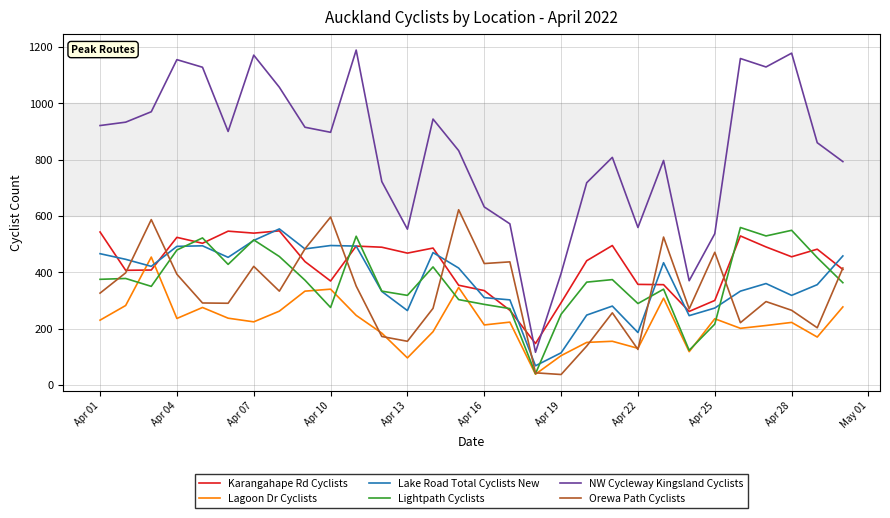

What is the maximum value for NW Cycleway Kingsland Cyclists?

1189